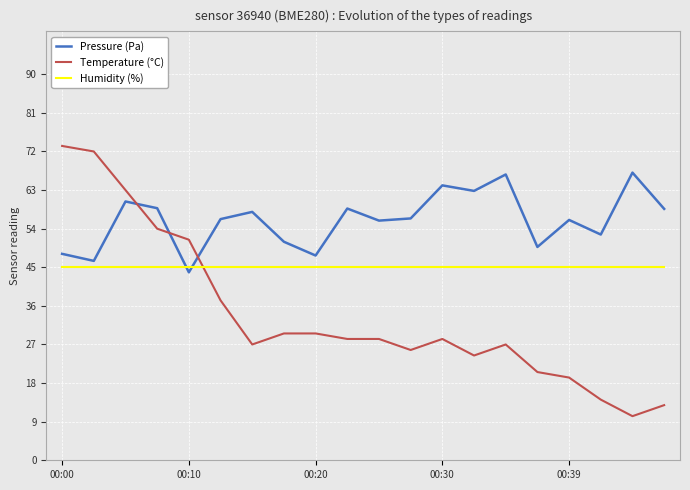

True or false: Pressure (Pa) and Temperature (°C) intersect in this chart.

True